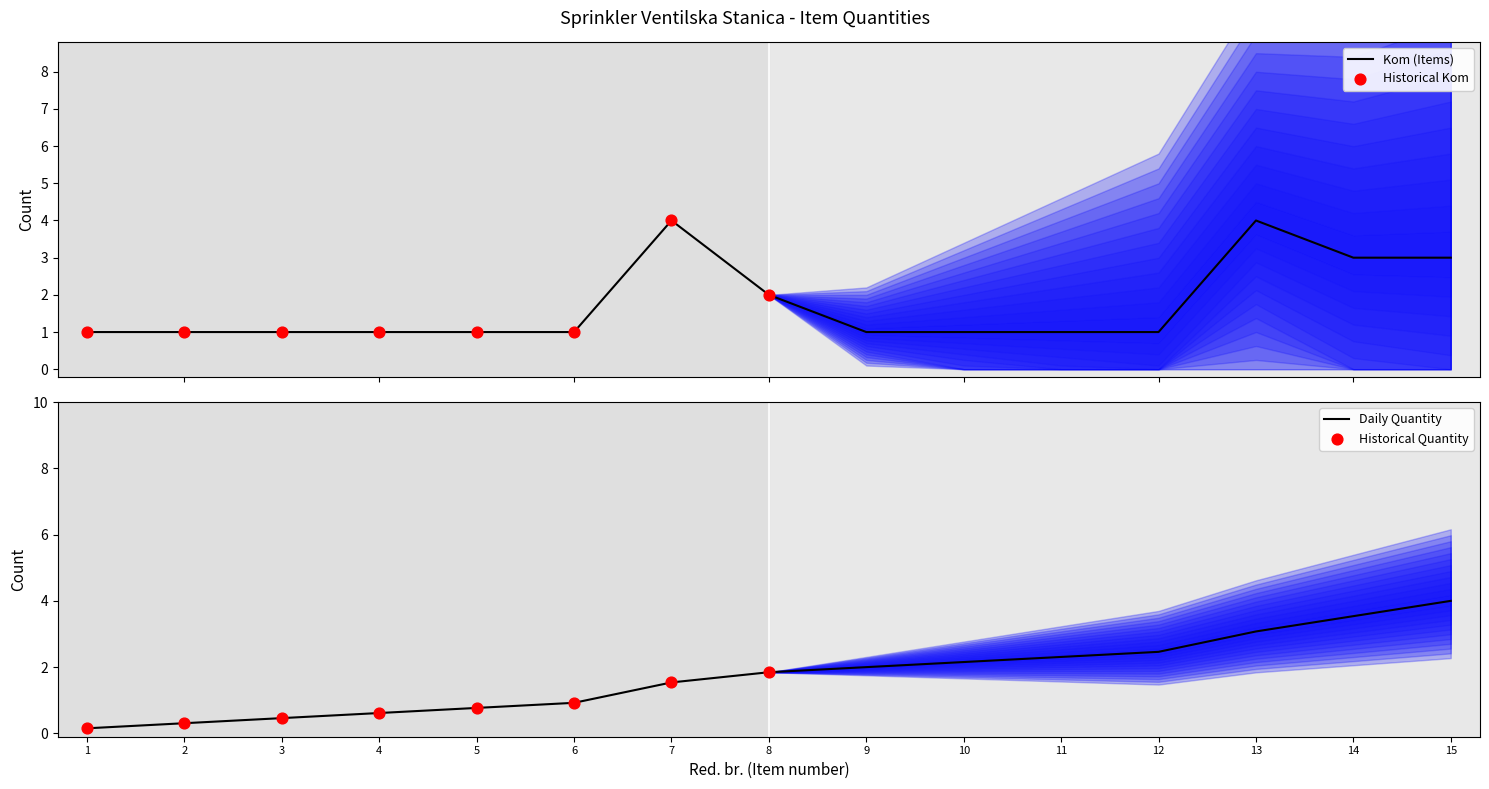

The value of Daily Quantity at 8 is 2.6. True or false?

False